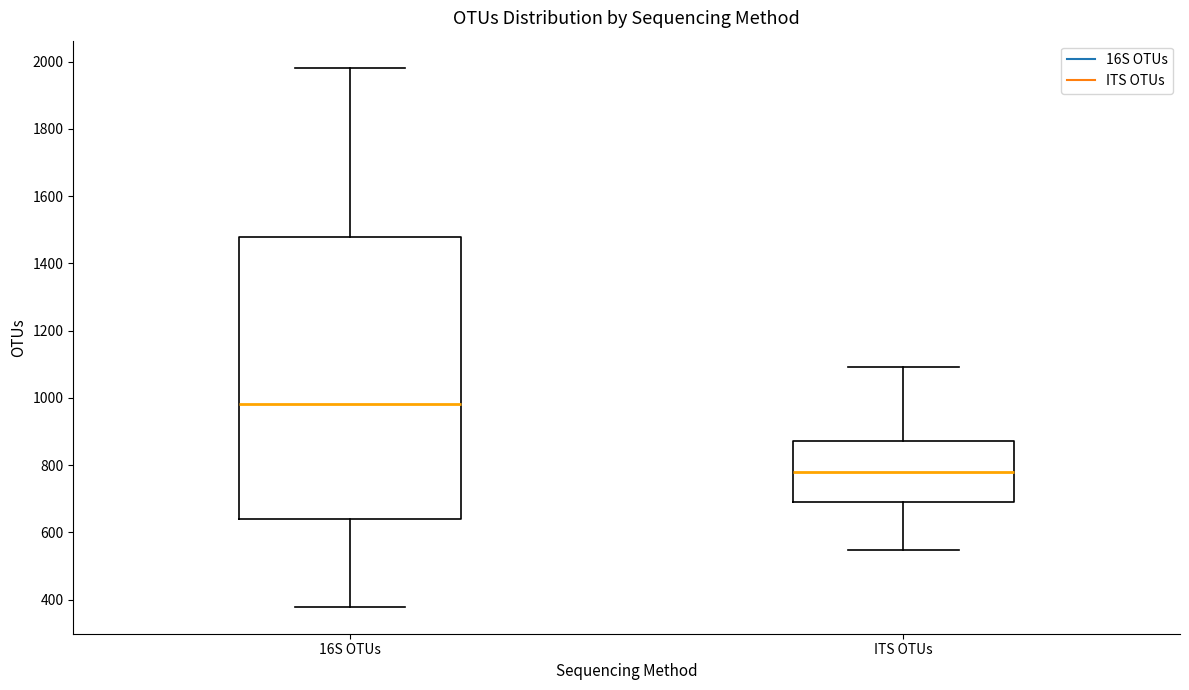

Which box has the lowest median line?

ITS OTUs